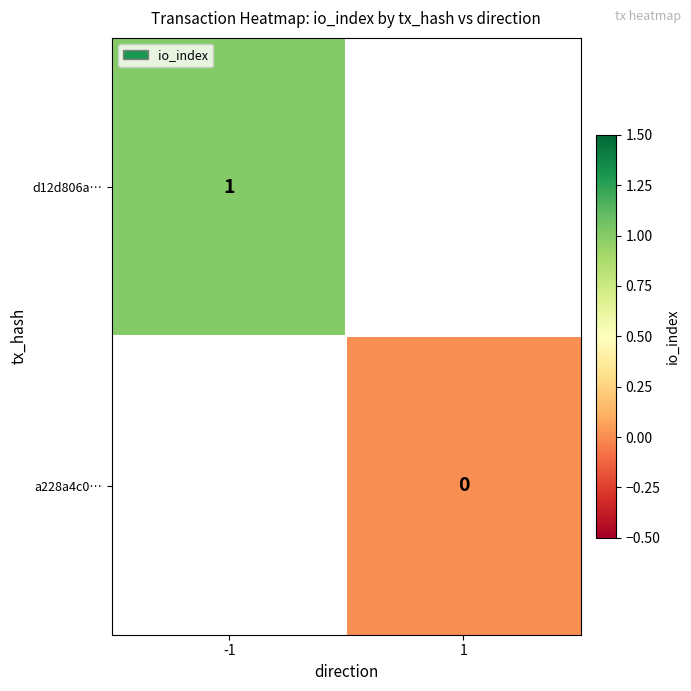

The d12d806a… series shows 2 at -1. True or false?

False